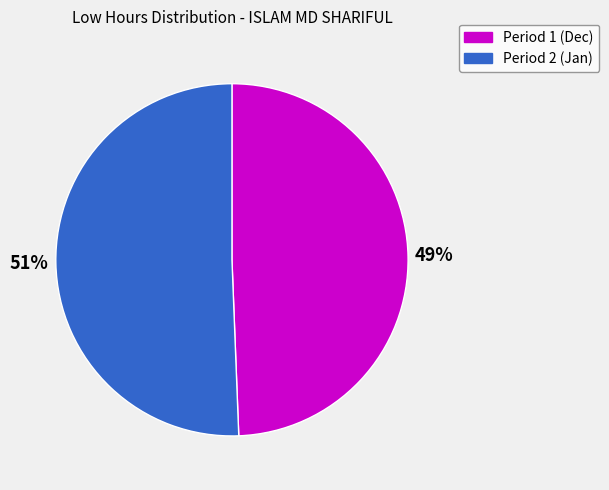

To the nearest percent, what is the average slice percentage?

50%